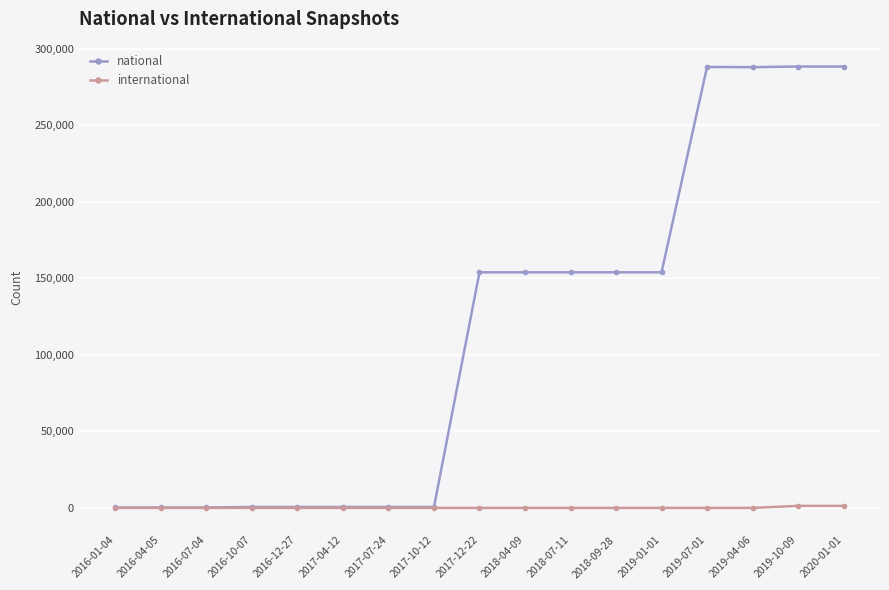

Rank the series at 2019-01-01 from lowest to highest value.

international, national